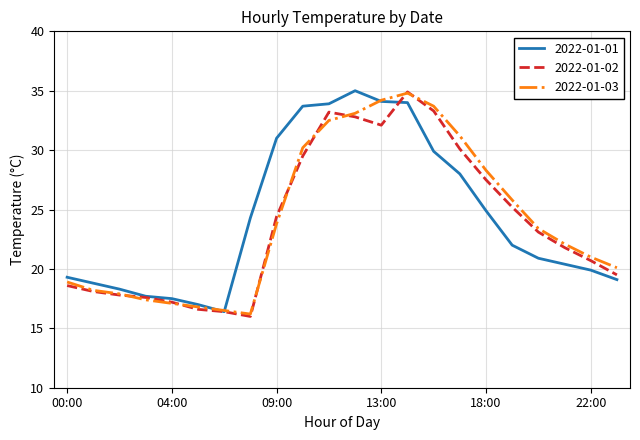

How many interior local peaks does the 2022-01-01 series have?

1